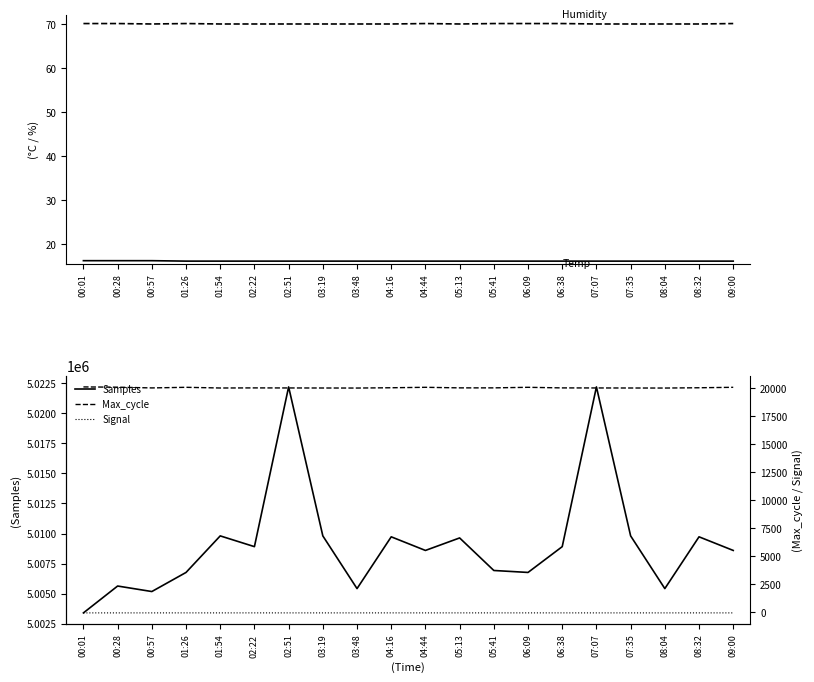

What is the label of the 11th point from the left?

04:44